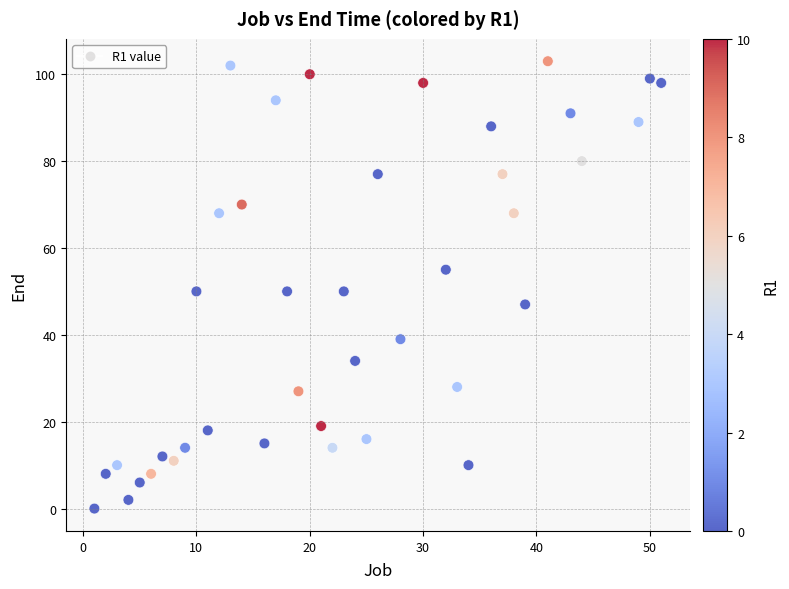

What is the range of Y values (max minus min)?

103